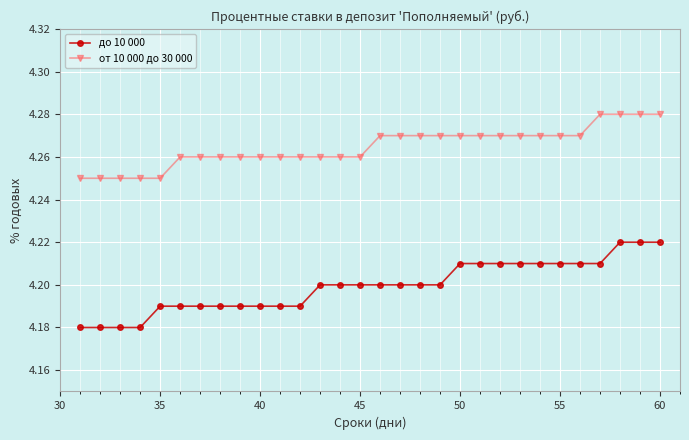

Does the chart have visible grid lines?

Yes